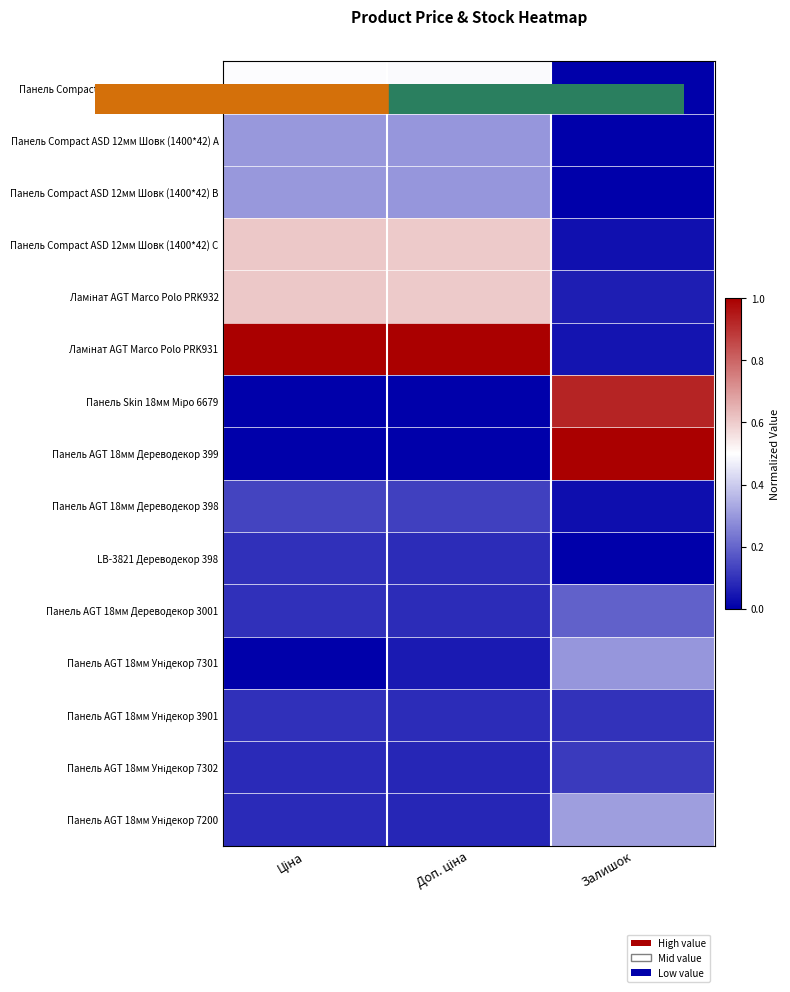

At which category is the sum across all series the highest?

Ціна